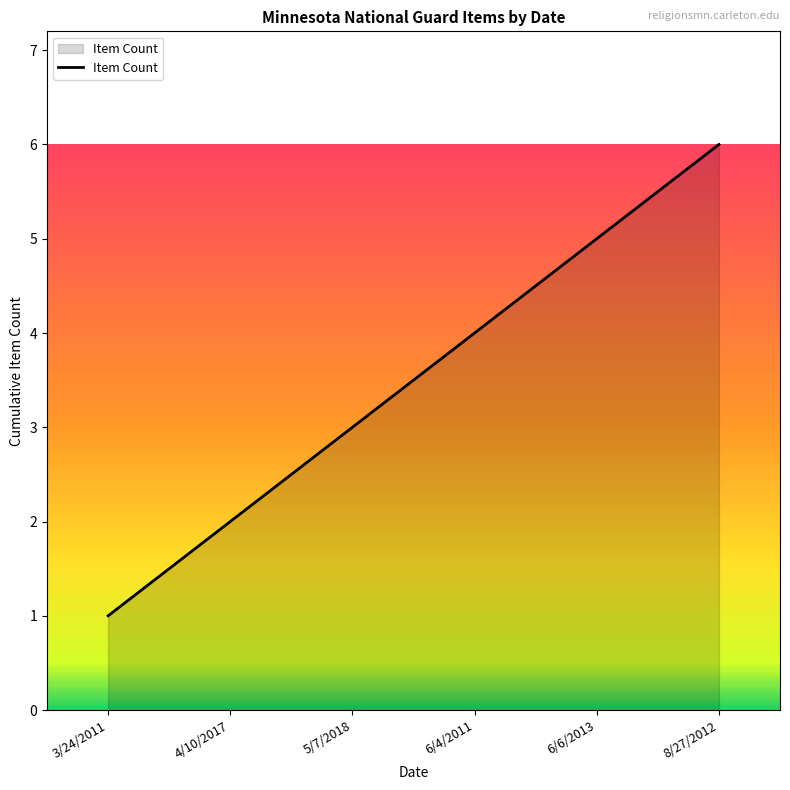

Which has a higher value, 8/27/2012 or 6/4/2011?

8/27/2012